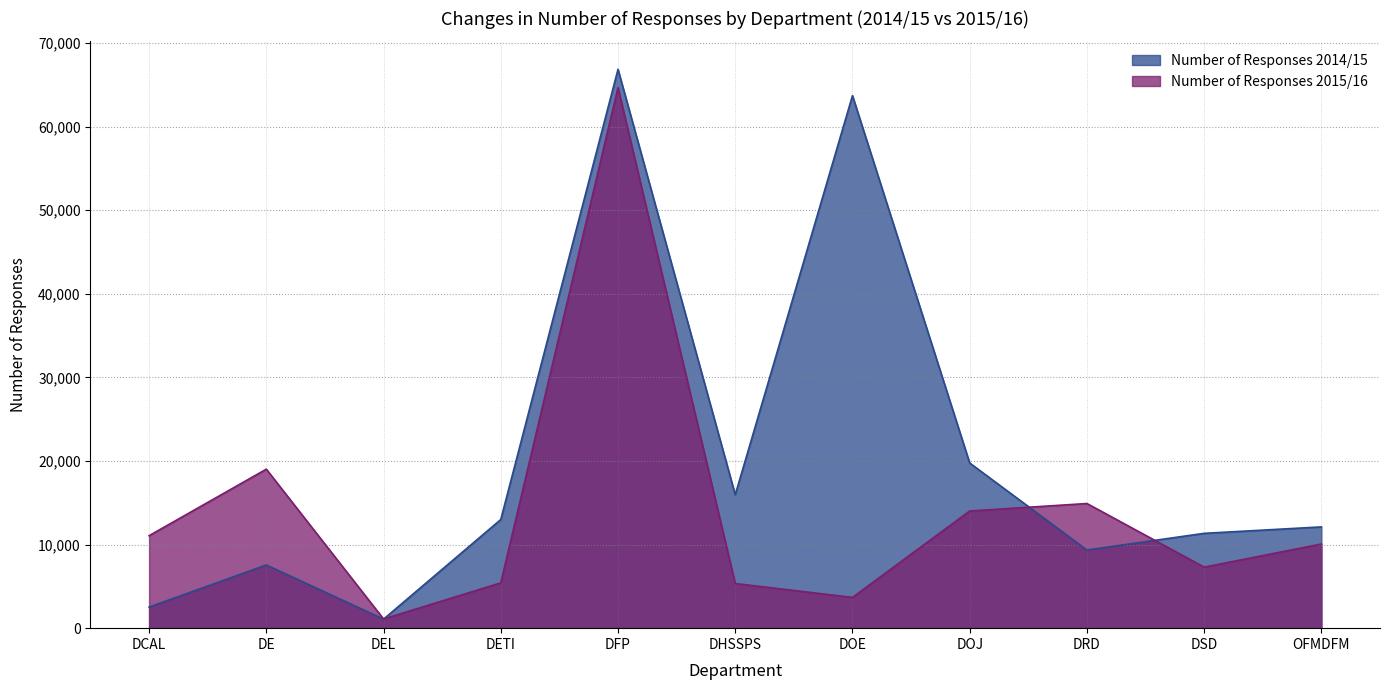

How many intersections are there between Number of Responses 2015/16 and Number of Responses 2014/15?

3